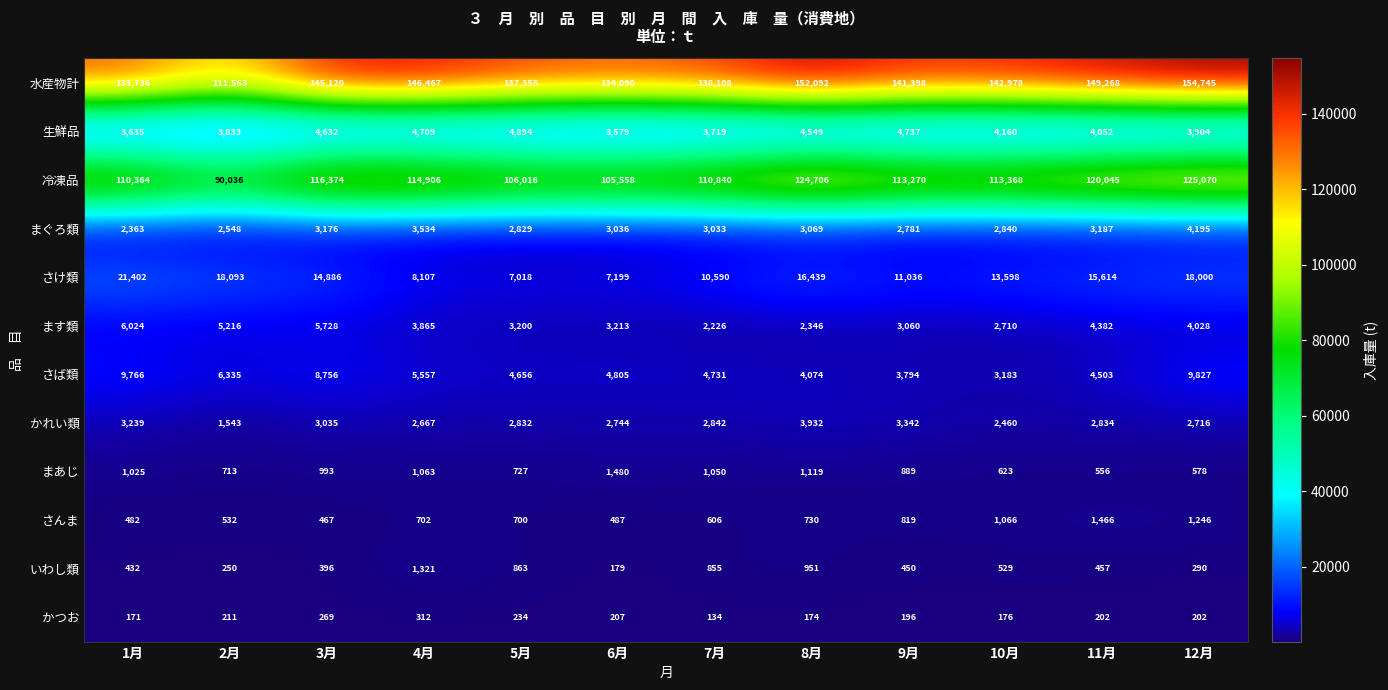

Rank the series at 8月 from highest to lowest value.

水産物計, 冷凍品, さけ類, 生鮮品, さば類, かれい類, まぐろ類, ます類, まあじ, いわし類, さんま, かつお